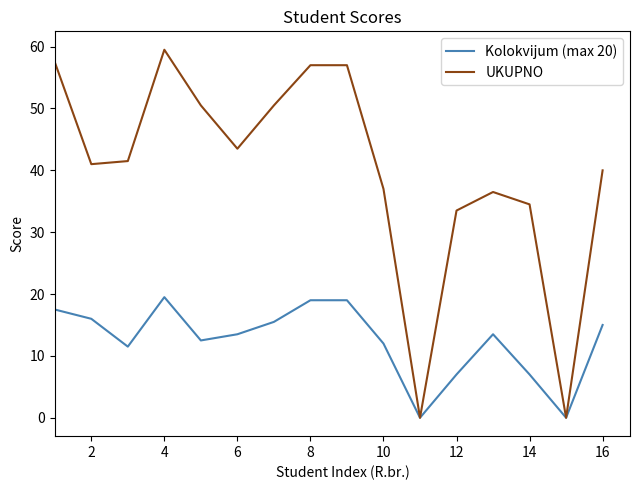

What is the maximum value shown in the chart?

59.5